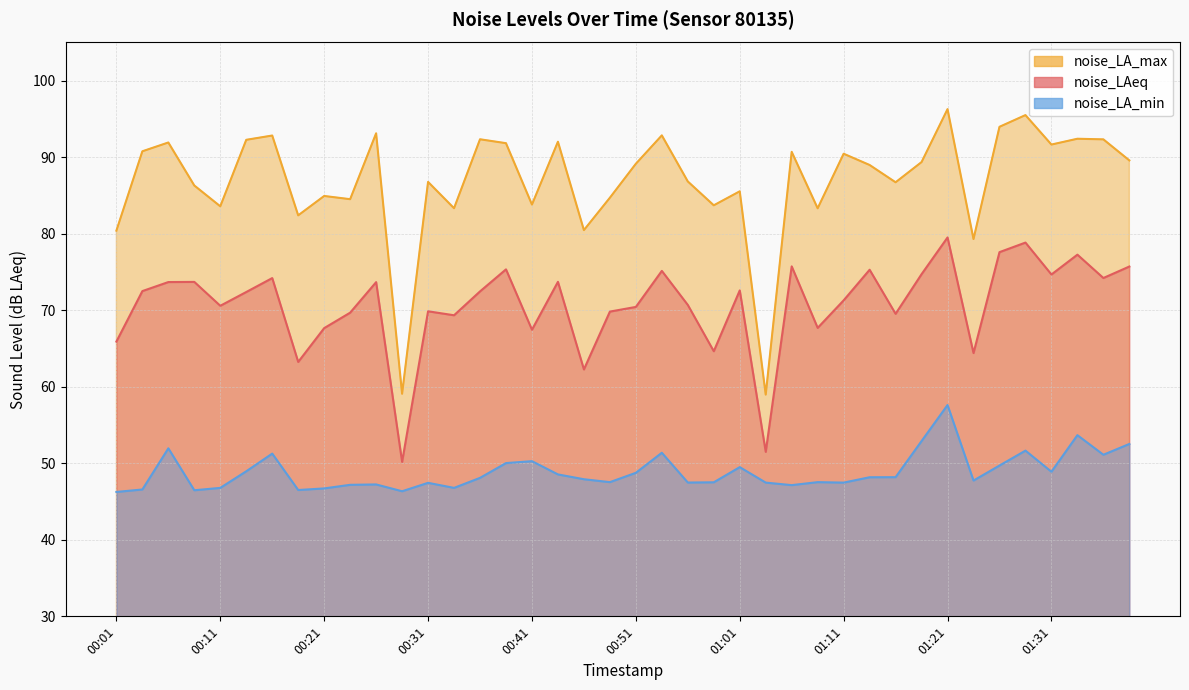

Count the number of data series in this chart.

3